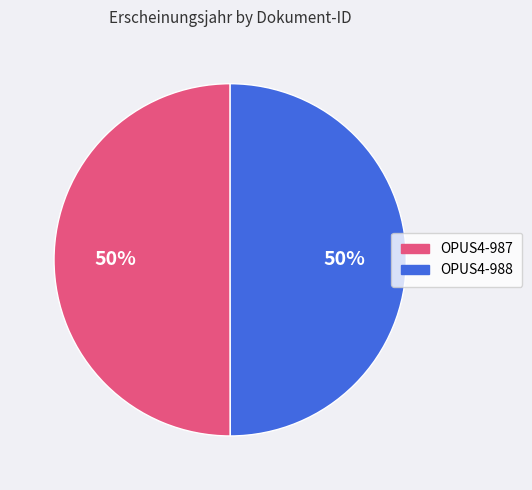

To the nearest percent, what is the average slice percentage?

50%